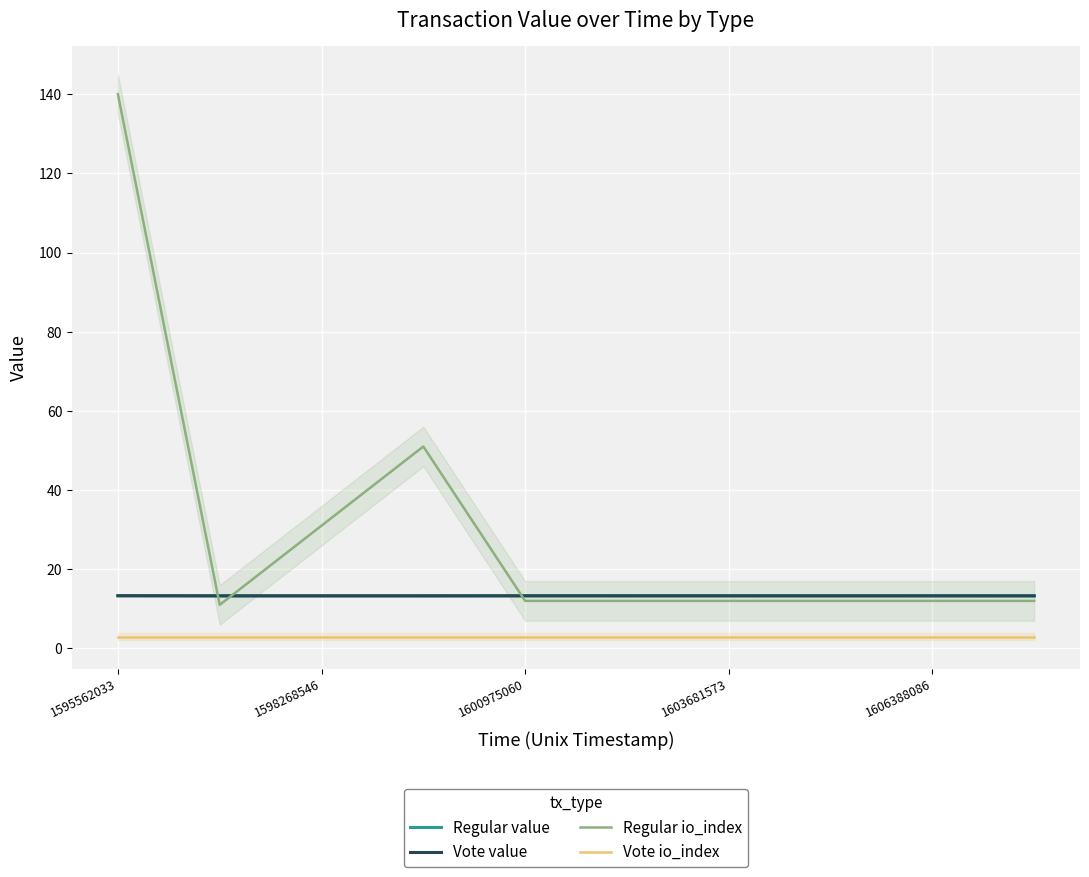

What is the minimum value for Regular io_index?

11.0